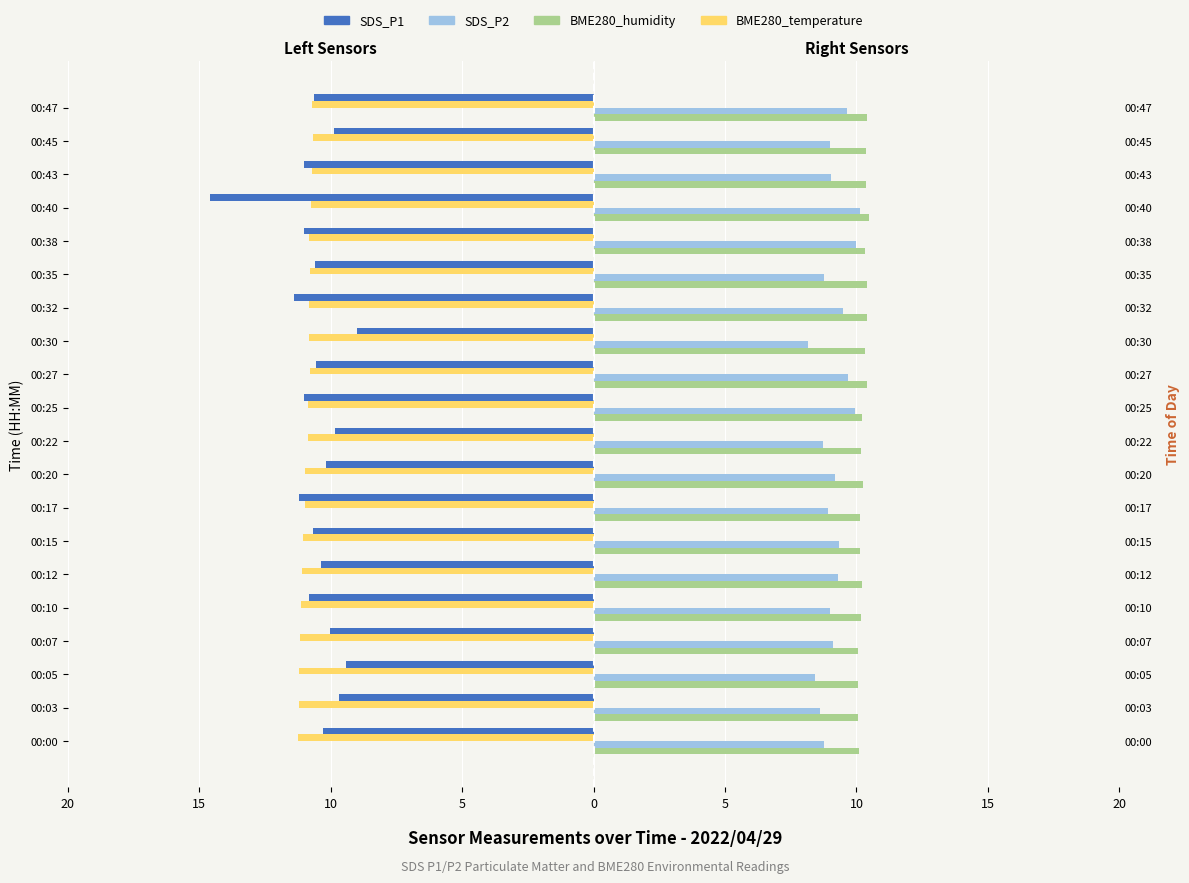

What is the spread (max minus min) of values at 10?

21.3